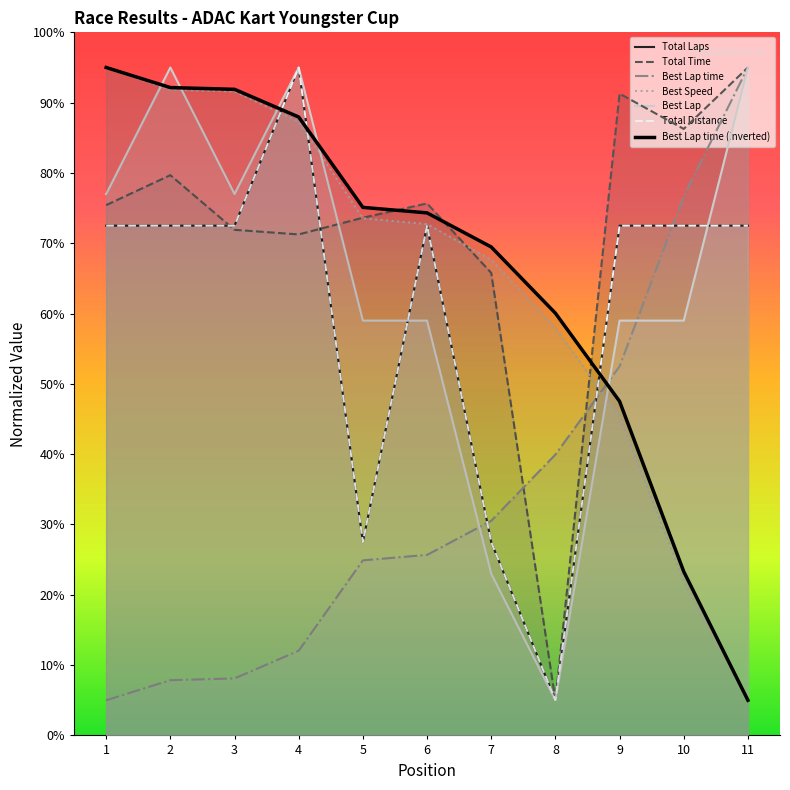

Where is the first local maximum for Total Laps?

4